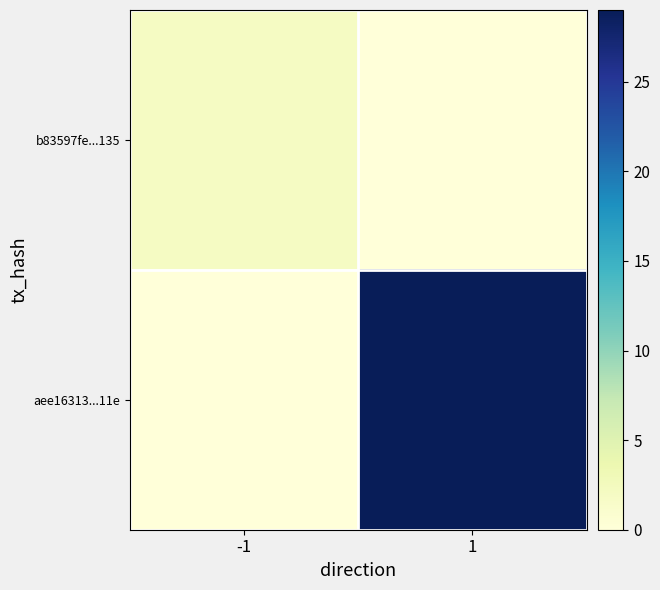

At 1, list the series in order from largest to smallest.

aee16313...11e, b83597fe...135